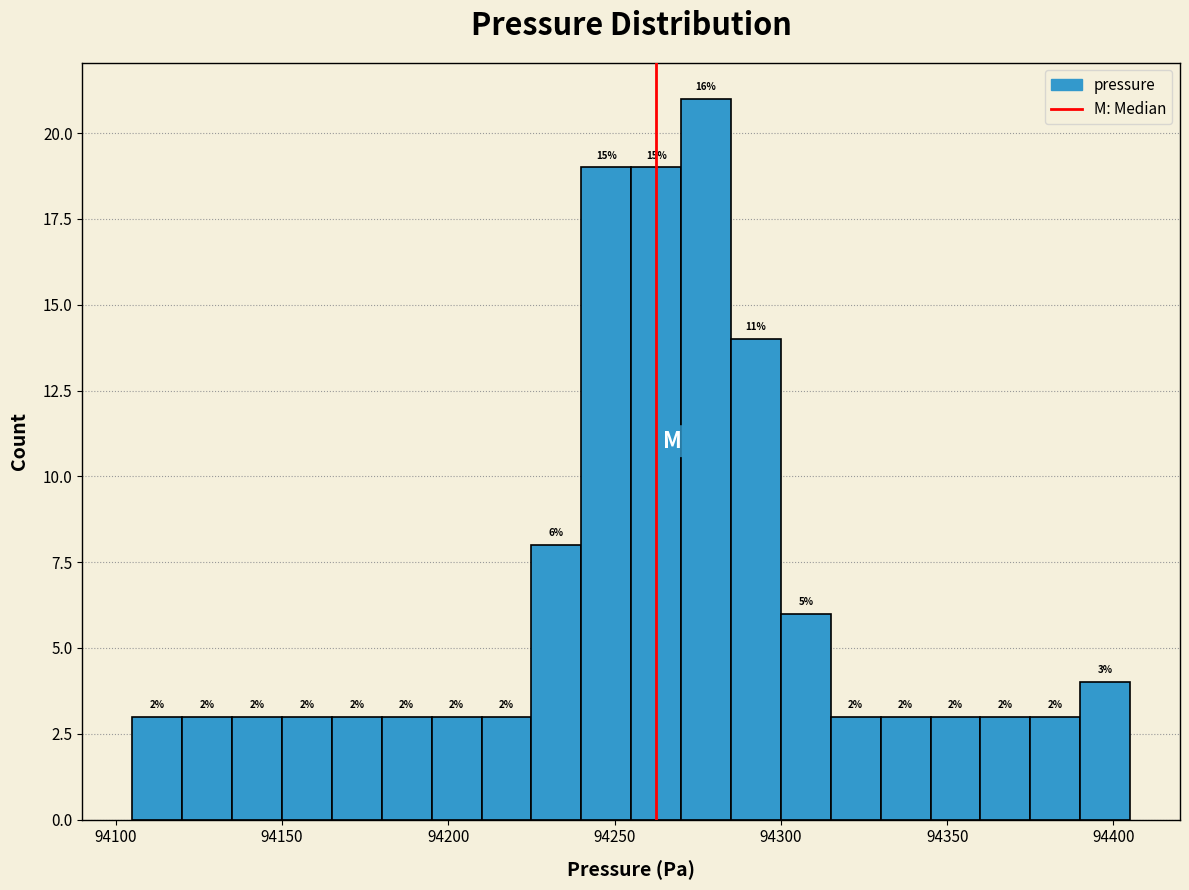

Read against the x-axis, roughly where is the centre of the tallest bar?

94280